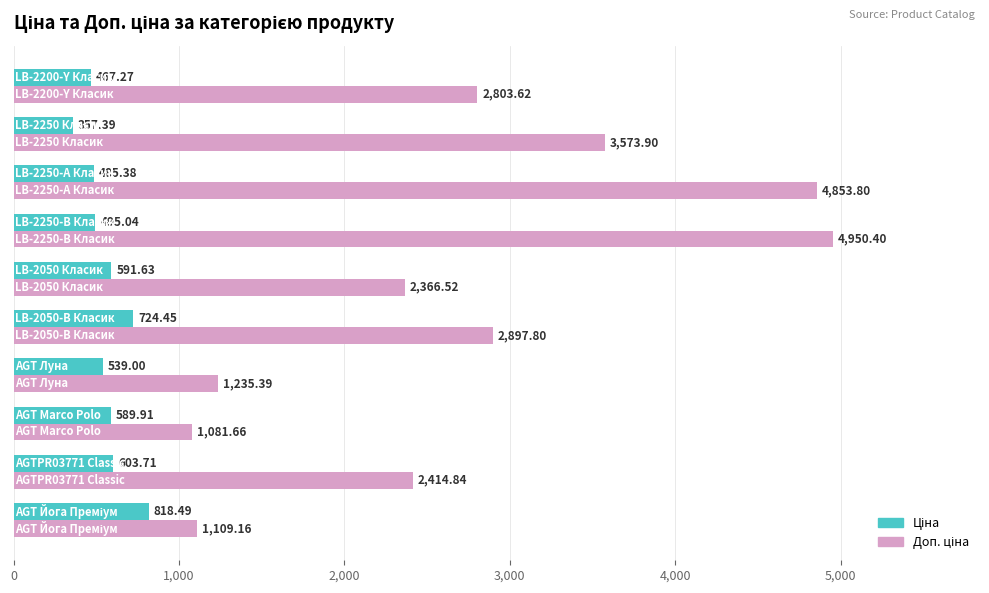

At how many categories does at least one series exceed 3375?

3